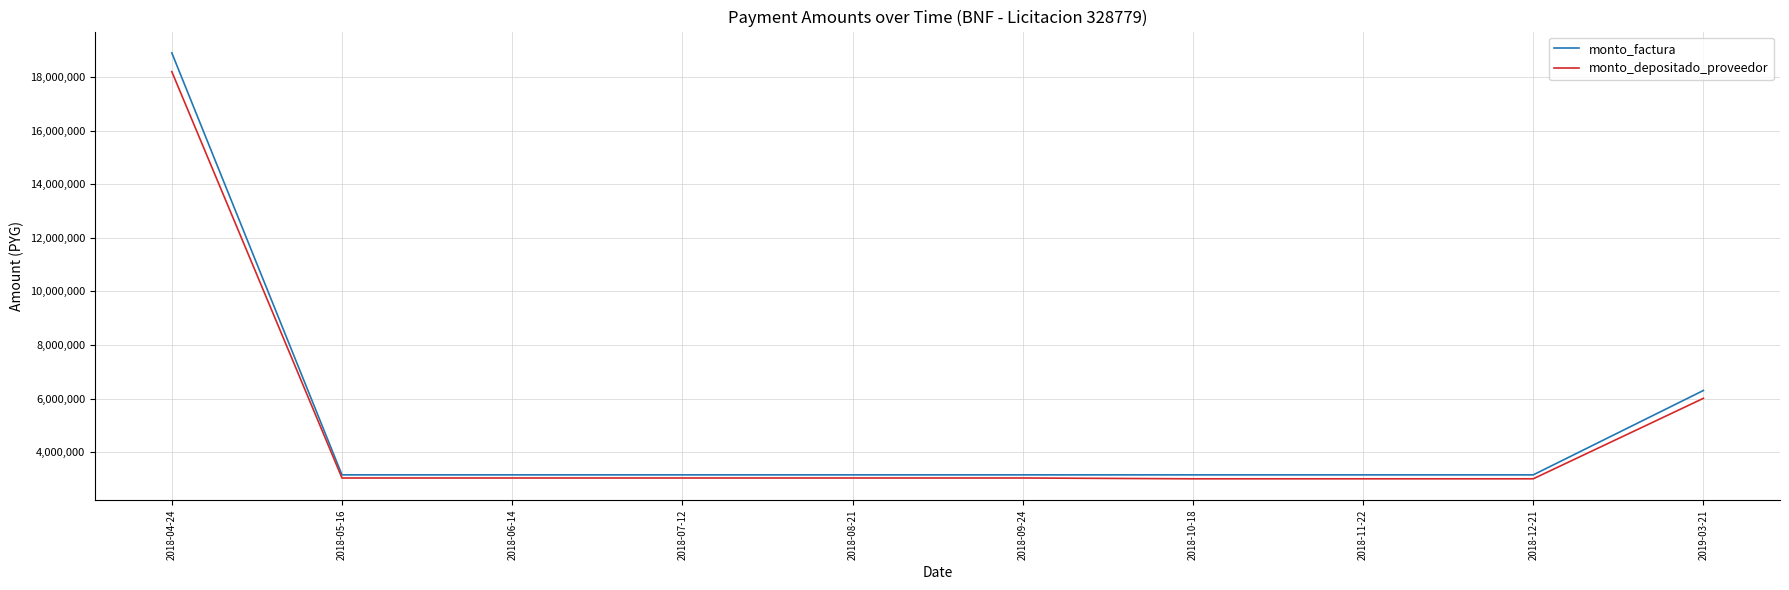

Which series has the largest total across all categories?

monto_factura